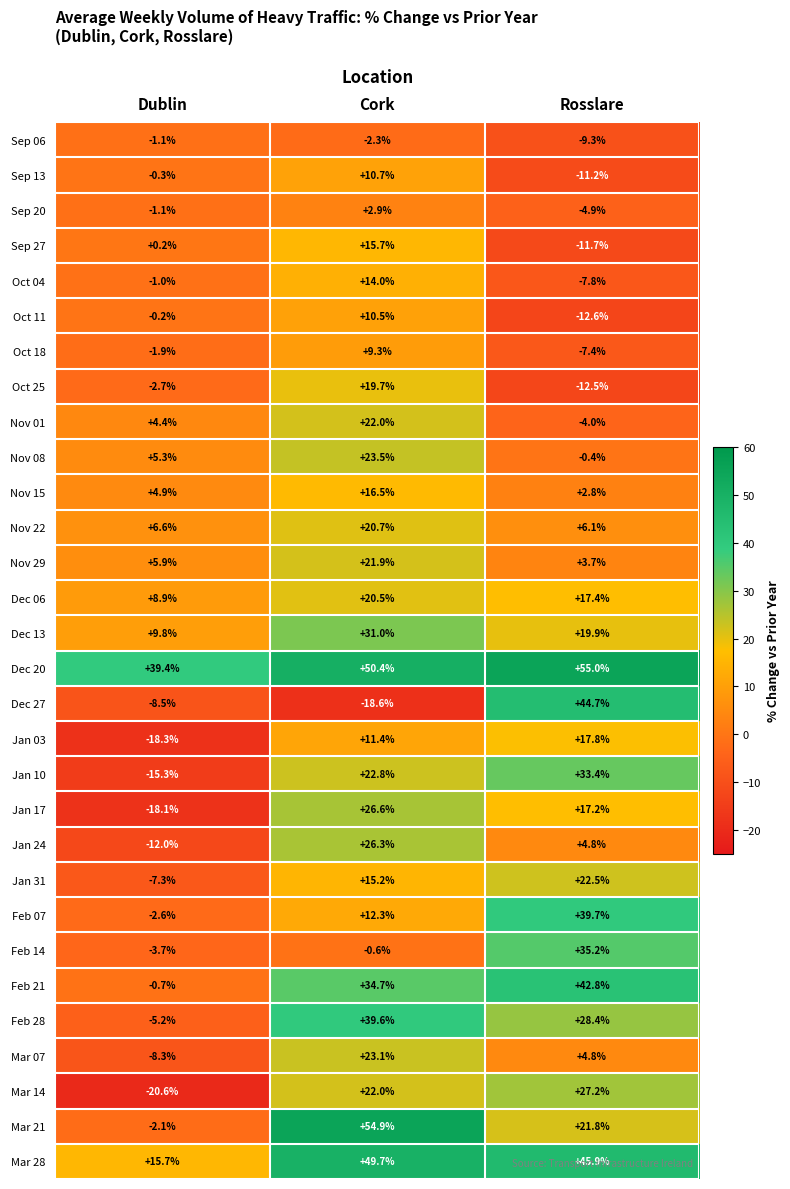

What is the difference between the maximum and minimum values in the Oct 25 series?

32.2